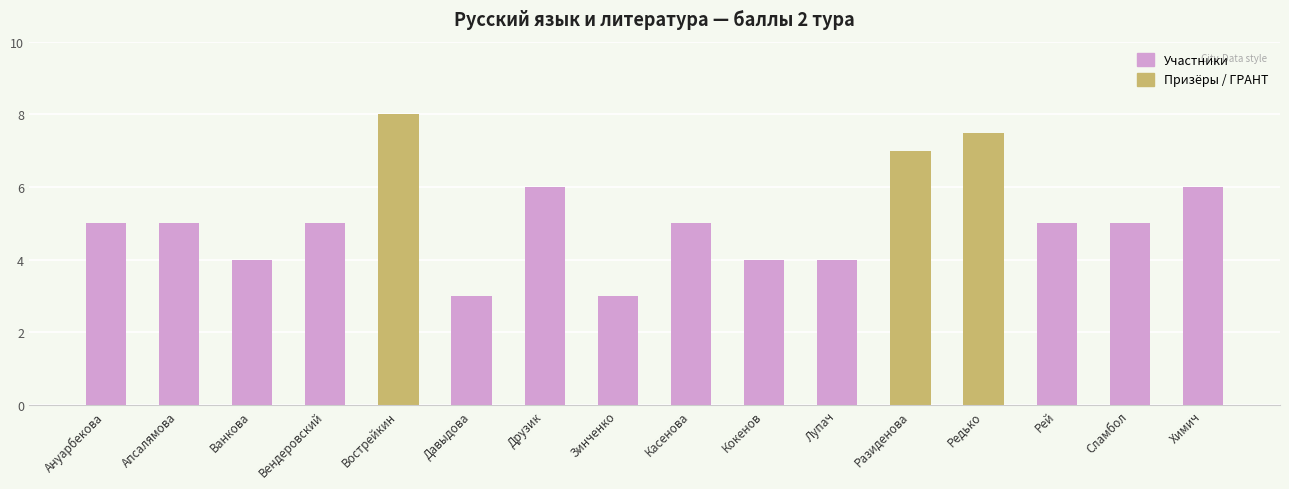

What is the approximate value at Лупач?

4.0